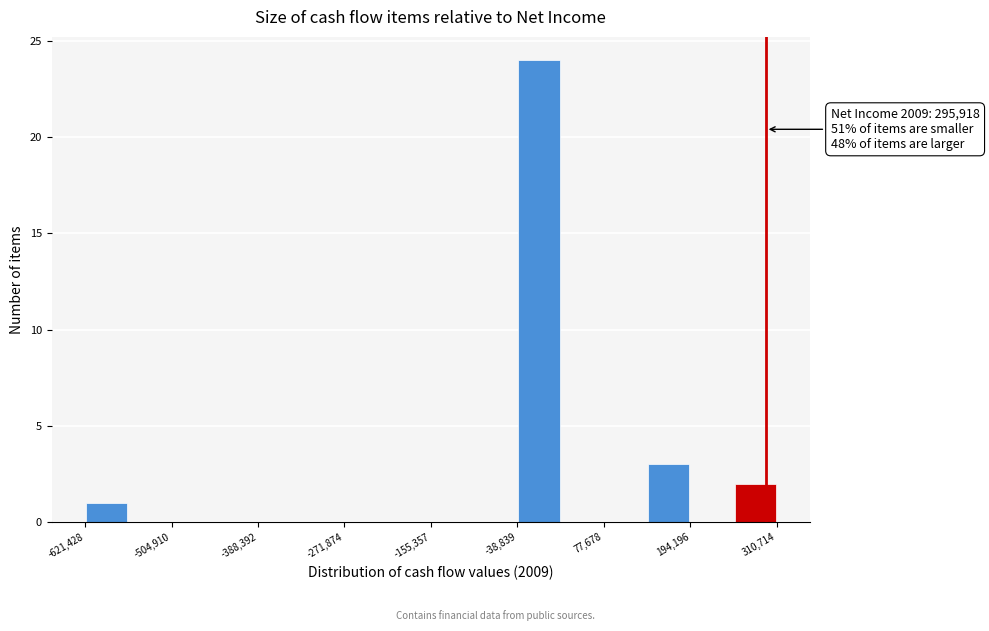

Around what value on the x-axis is the tallest bar? Give the approximate position of its centre, as read against the axis.

0